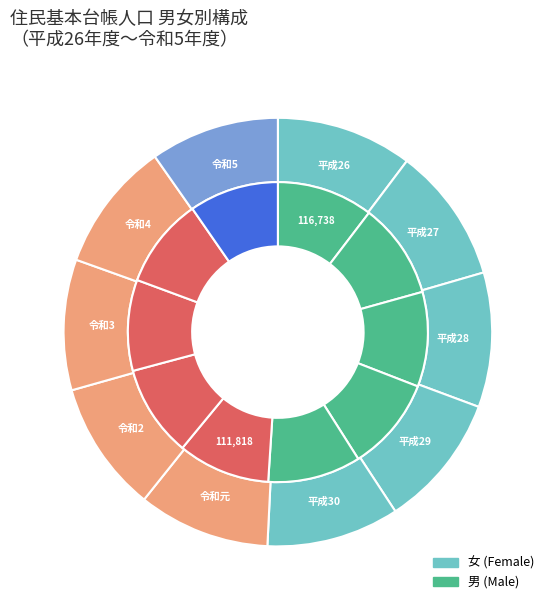

To the nearest percent, what is the combined percentage of 4 and 3?

20%